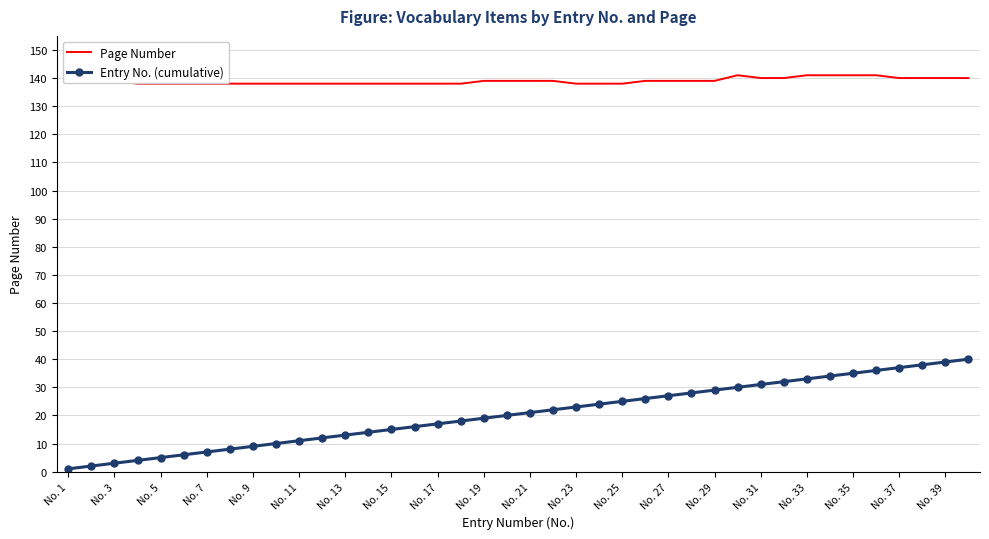

List the series in order of their overall mean, highest first.

Page Number, Entry No. (cumulative)